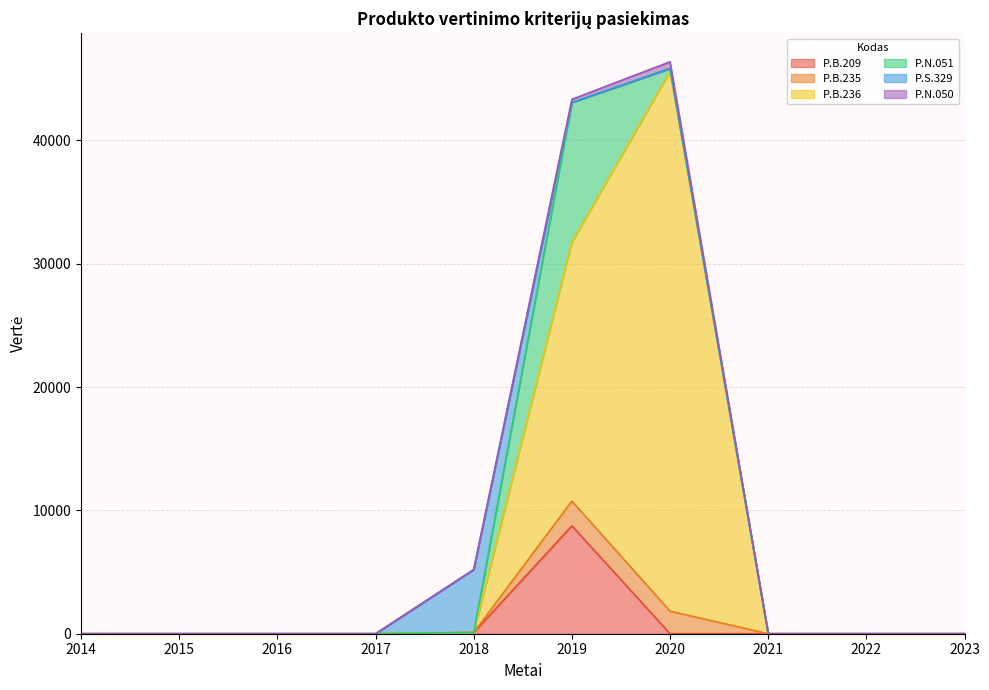

What is the greatest value displayed?

45831